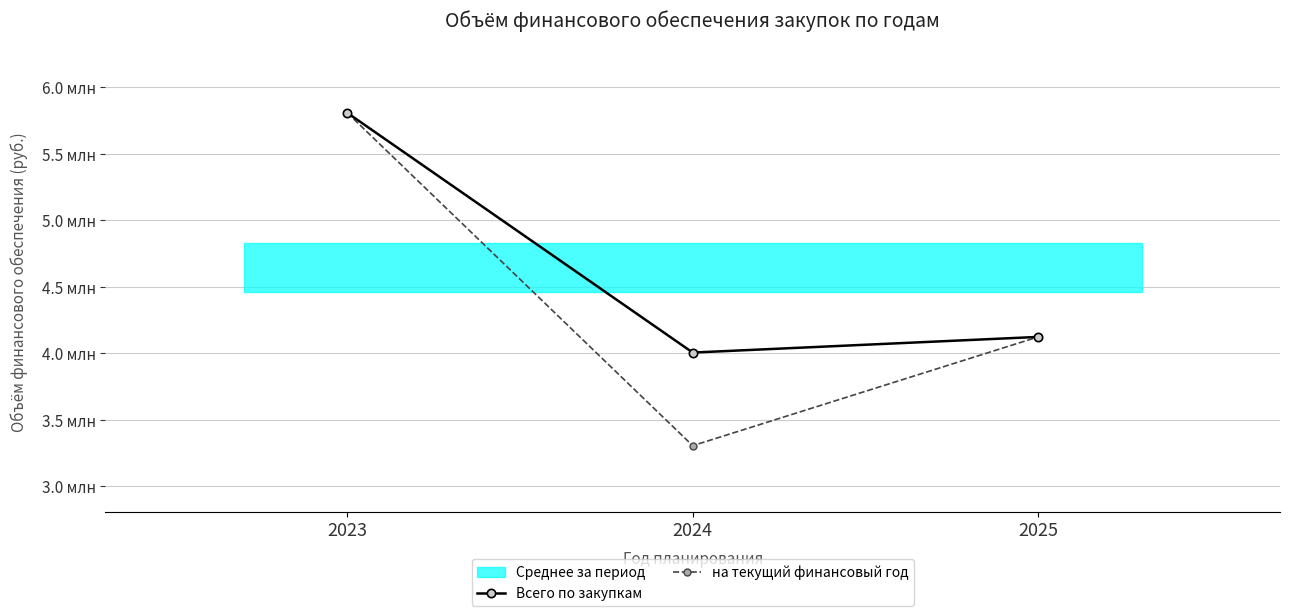

Reading left to right, list all the values displayed in this chart.

Всего по закупкам: 5807060	4004740	4122450
на текущий финансовый год: 5807060	3304740	4122450